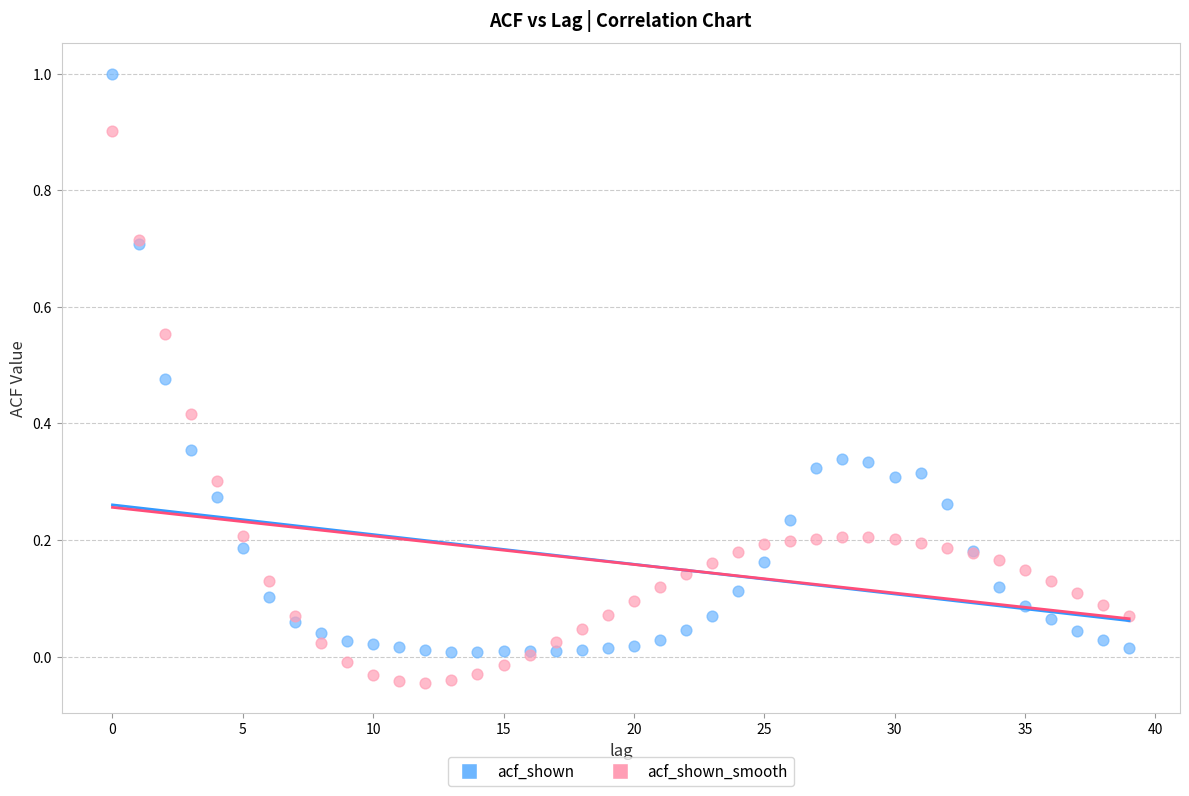

Which series reaches the maximum Y coordinate?

acf_shown